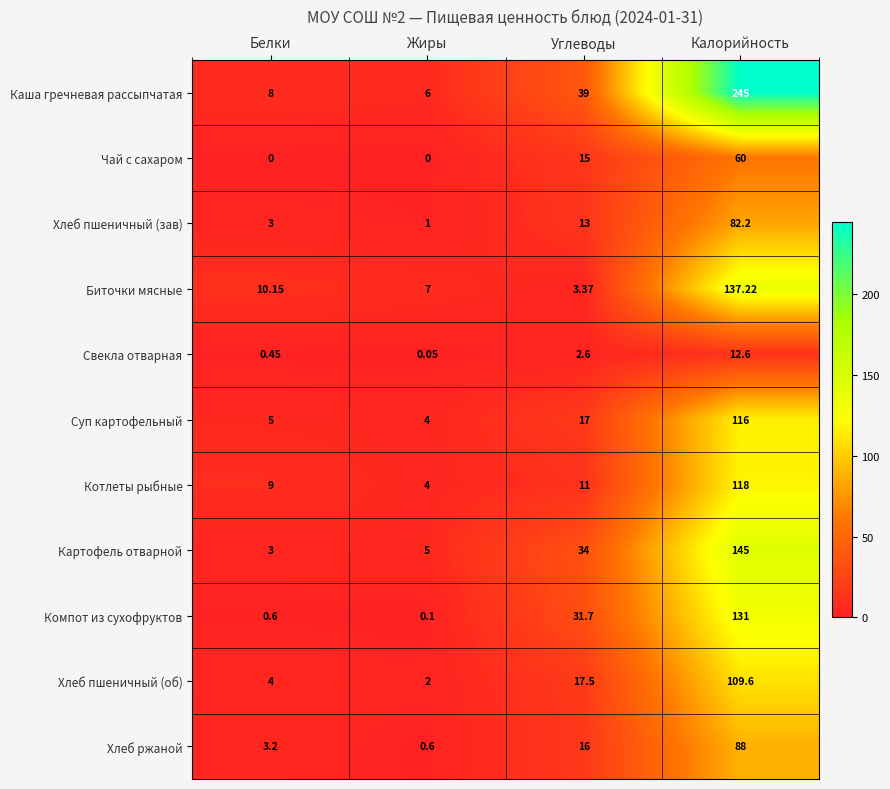

What is the maximum value shown in the chart?

245.0